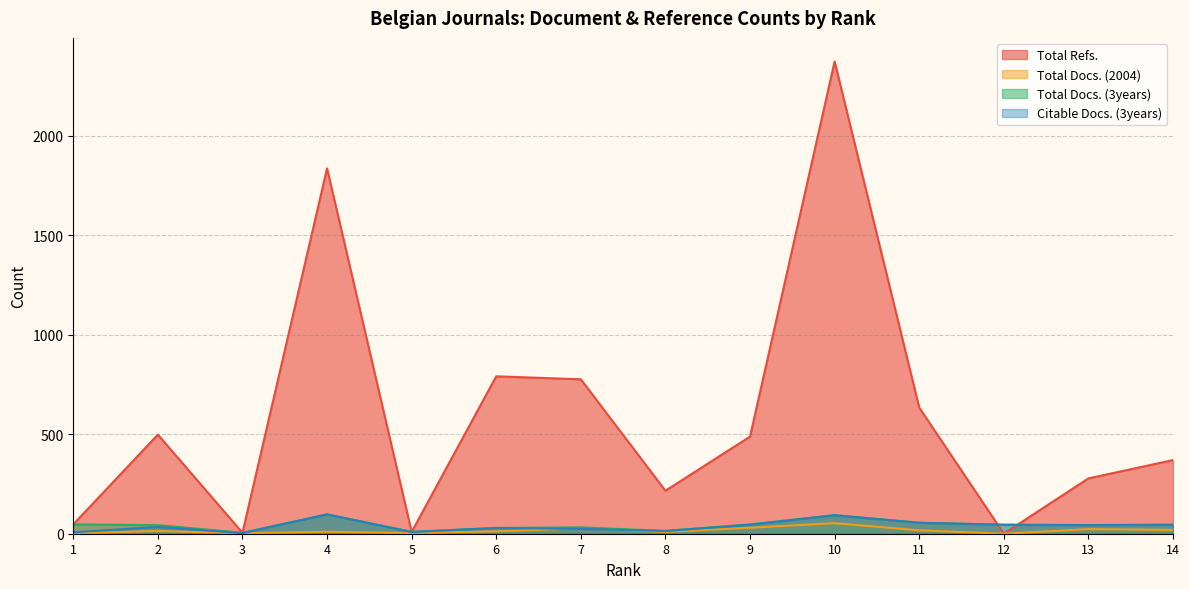

At which label does Total Docs. (3years) reach its peak?

4